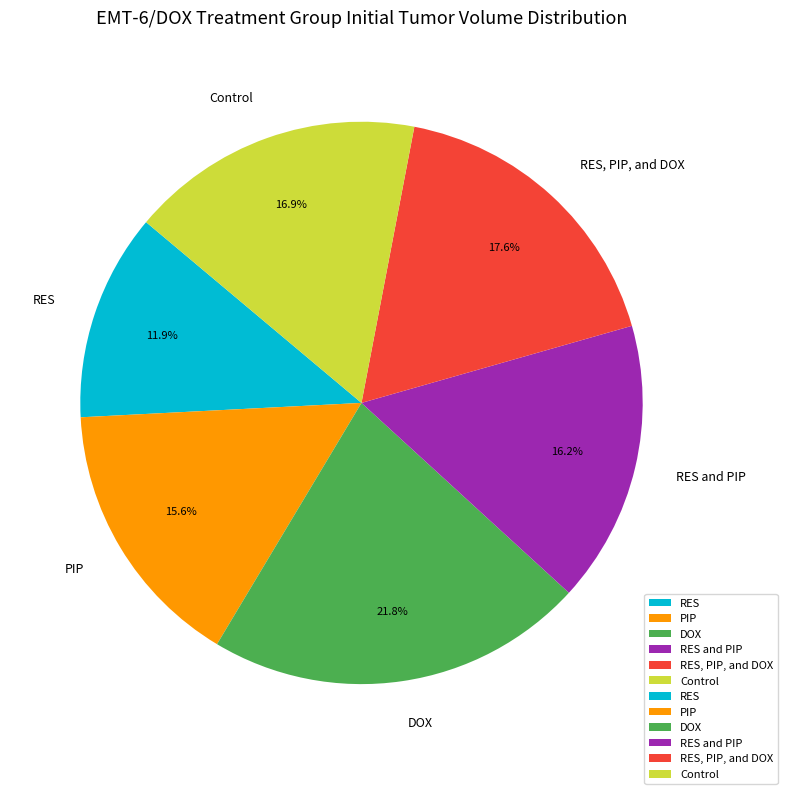

Rank the categories by value from lowest to highest.

RES, PIP, RES and PIP, Control, RES, PIP, and DOX, DOX